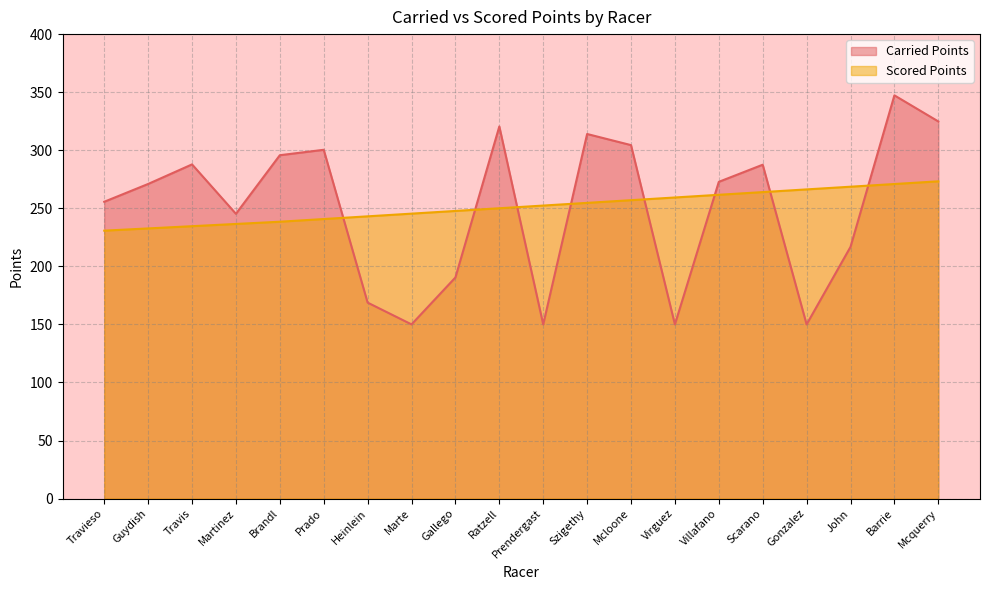

How many data points in Scored Points are above 252?

10